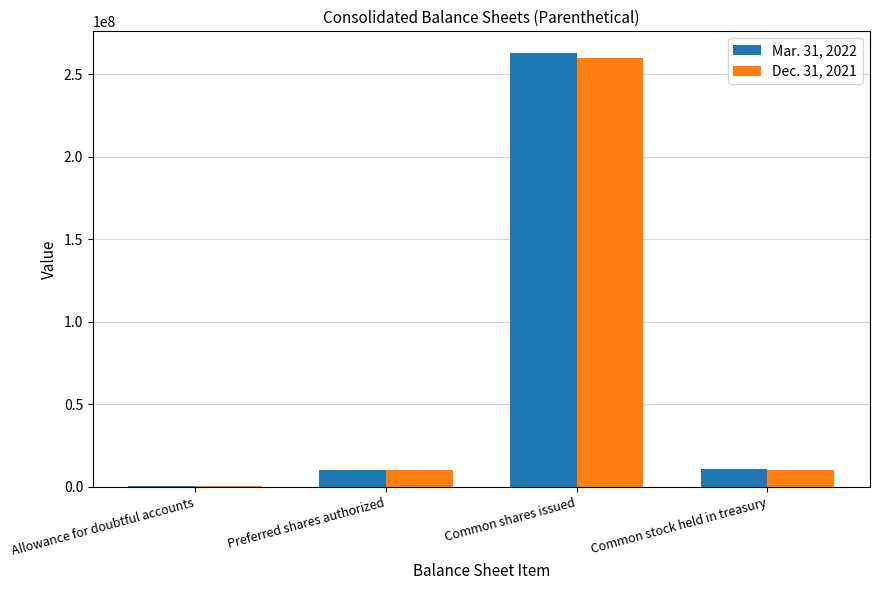

At which category is the sum across all series the highest?

Common shares issued